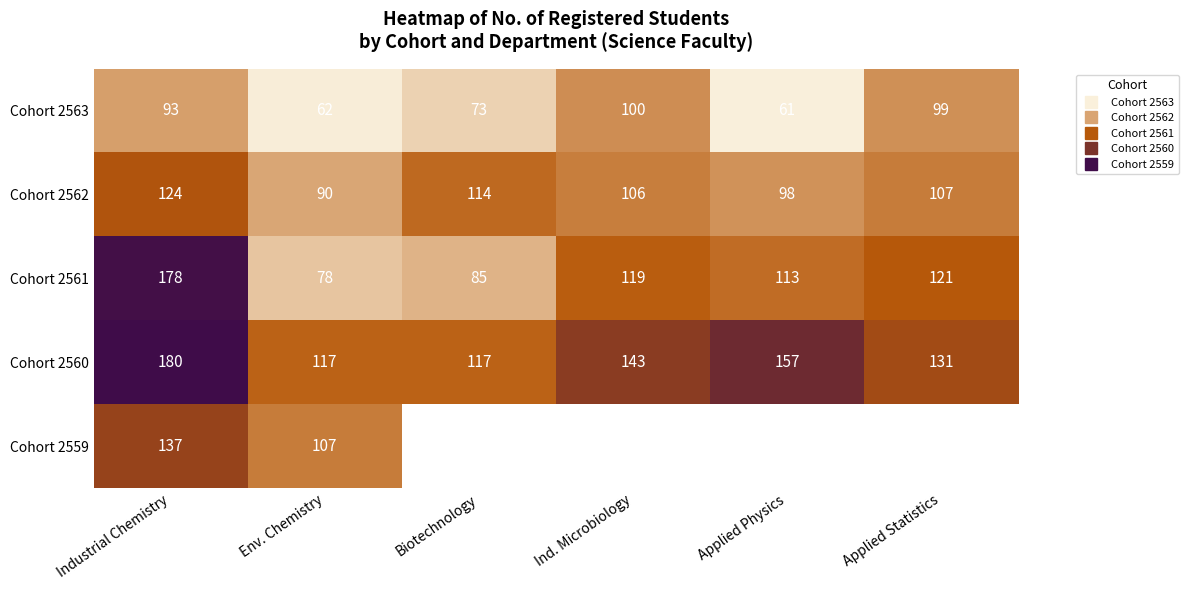

Rank the series at Env. Chemistry from highest to lowest value.

Cohort 2560, Cohort 2559, Cohort 2562, Cohort 2561, Cohort 2563